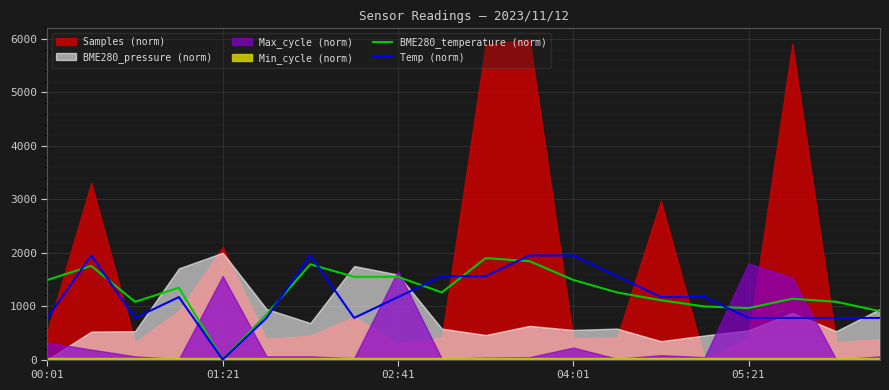

What is the value of the BME280_temperature (norm) point at the 11th from the left?

1900.0